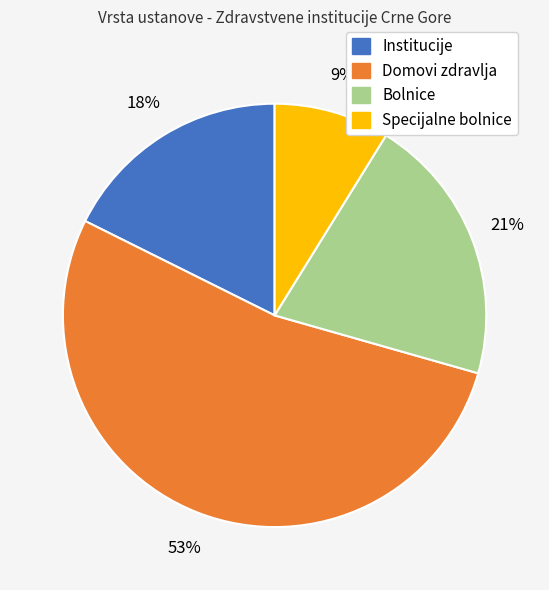

Between Institucije and Specijalne bolnice, which is larger?

Institucije